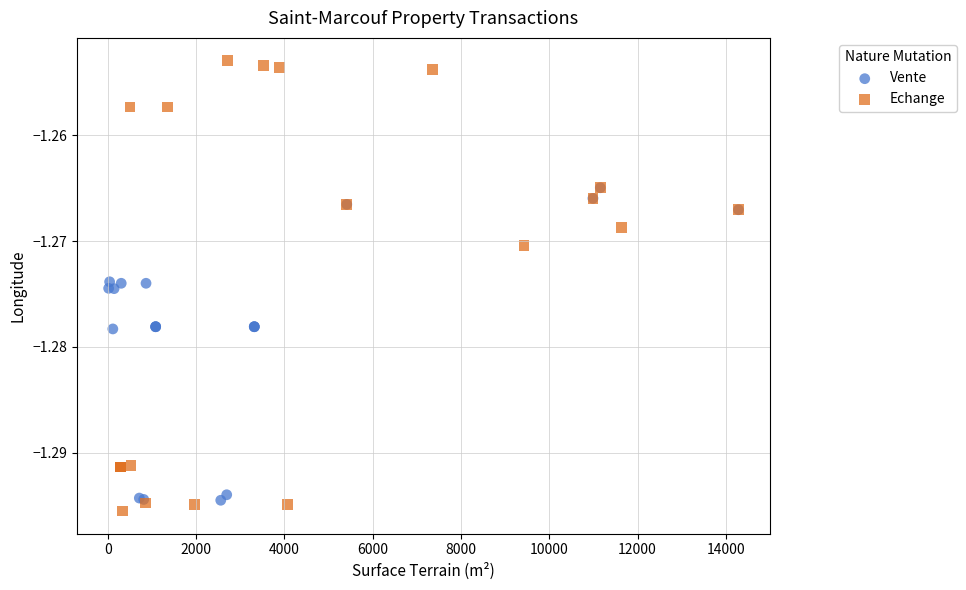

What are all the series names shown in the legend?

Vente, Echange